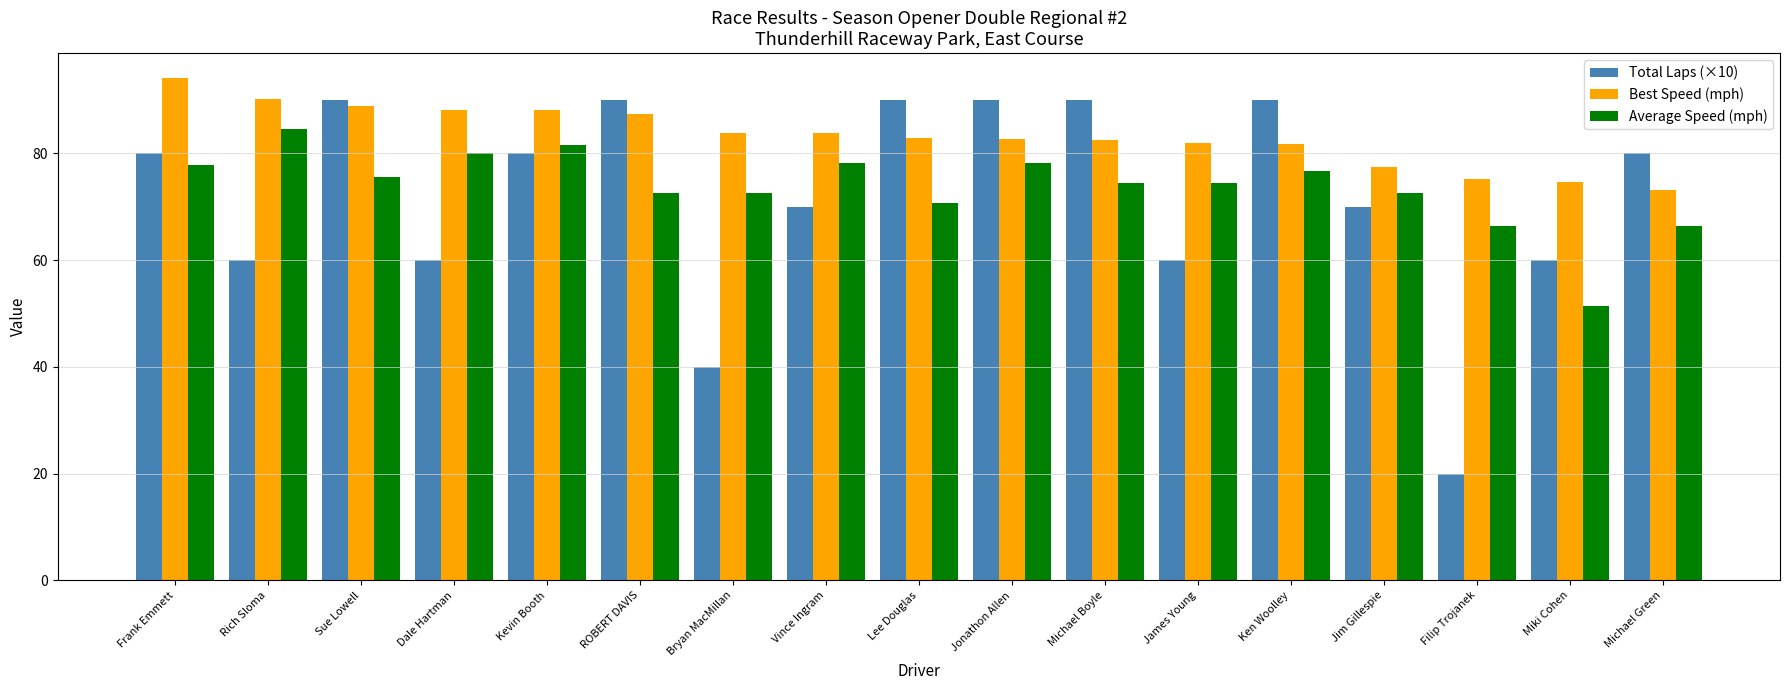

The Average Speed (mph) series shows 84.5 at Rich Sloma. True or false?

True